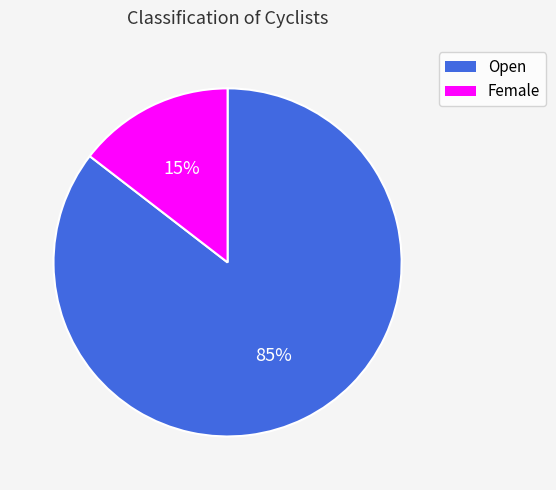

How many slices are in this pie chart?

2